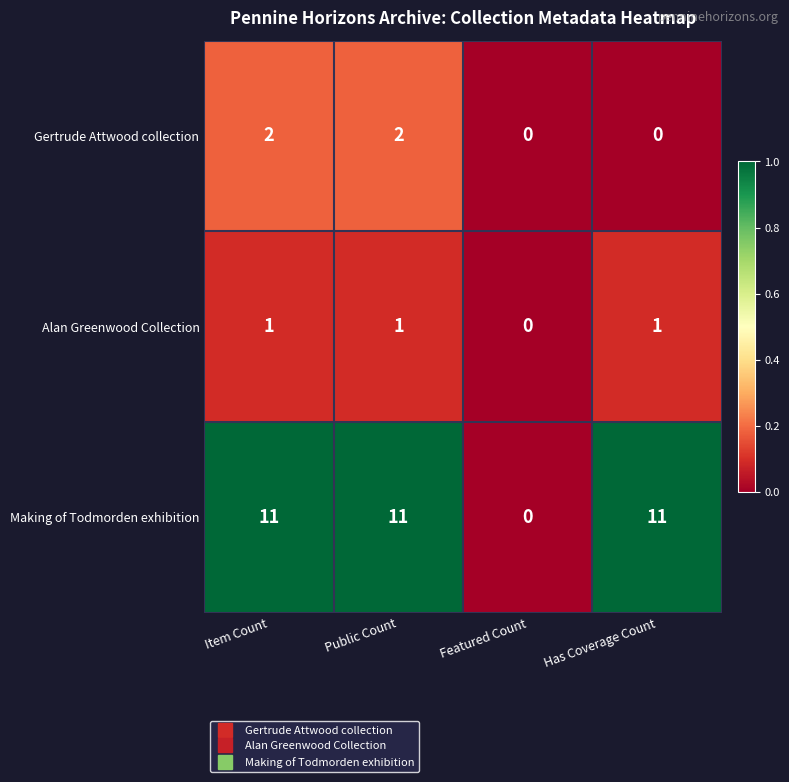

Which series has the largest total across all categories?

Making of Todmorden exhibition